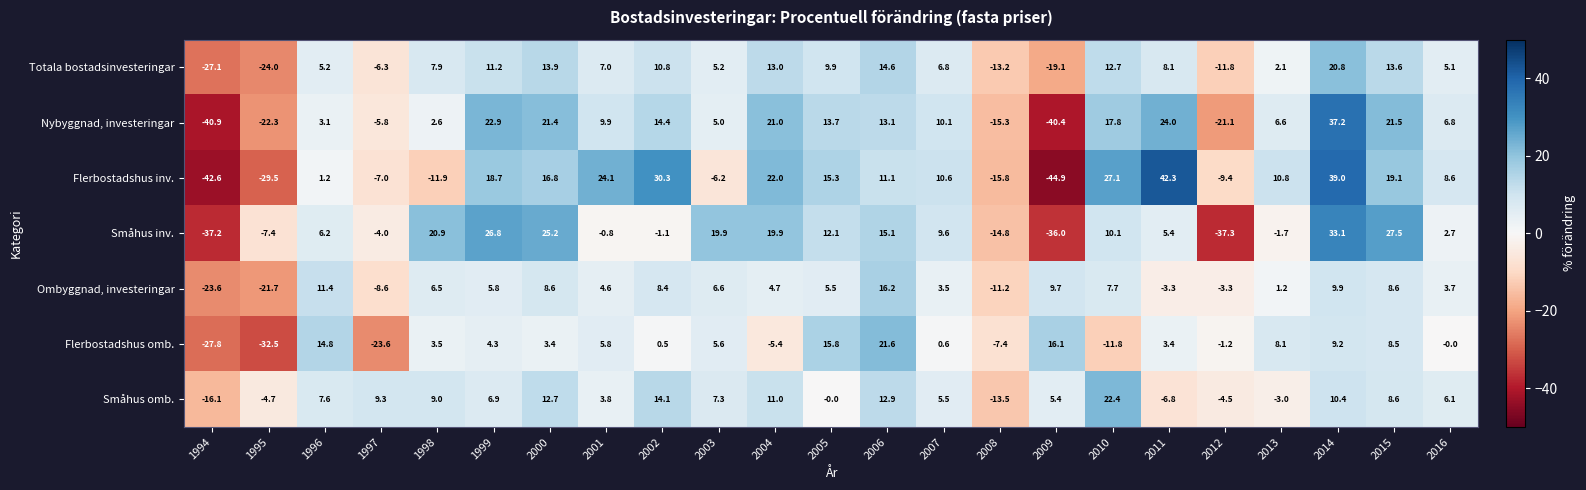

What is the sum of all Flerbostadshus omb. values?

11.5